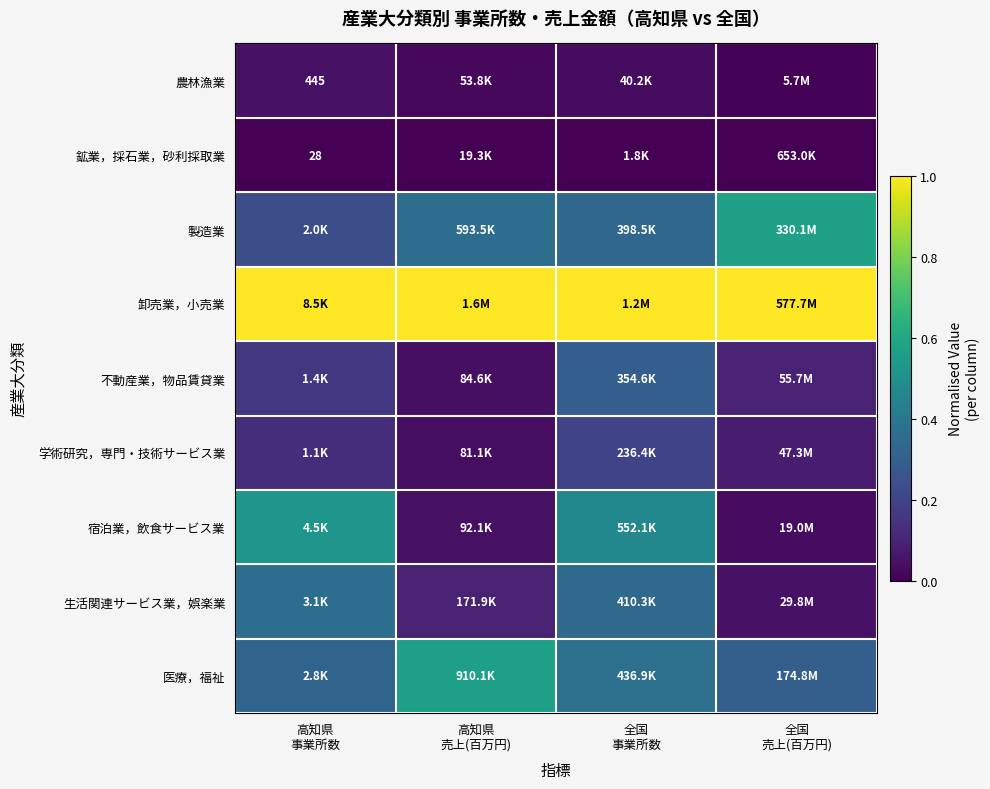

Between 高知県 売上(百万円) and 全国 事業所数, which series saw the biggest shift?

宿泊業，飲食サービス業